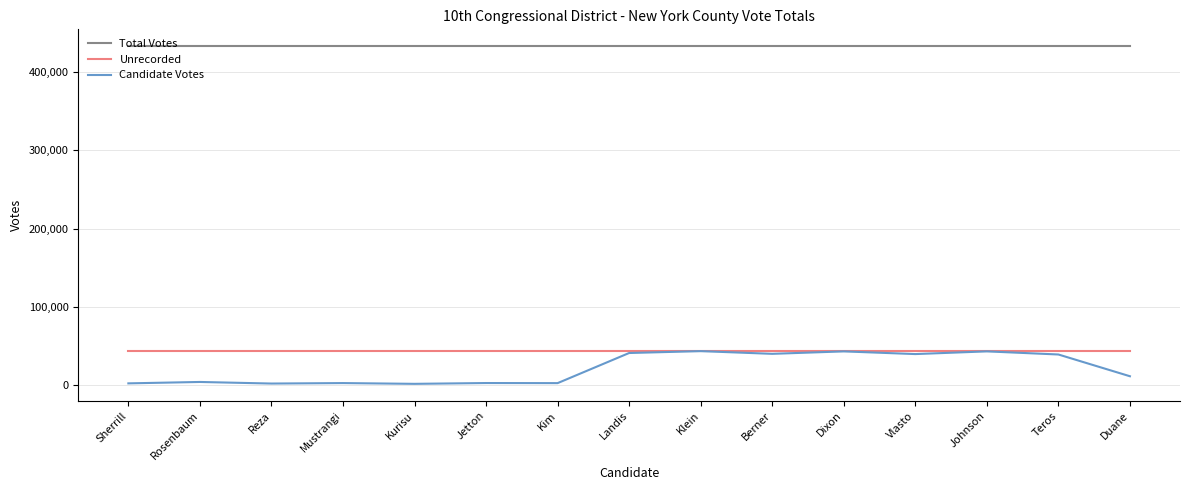

How many series are shown in this chart?

3